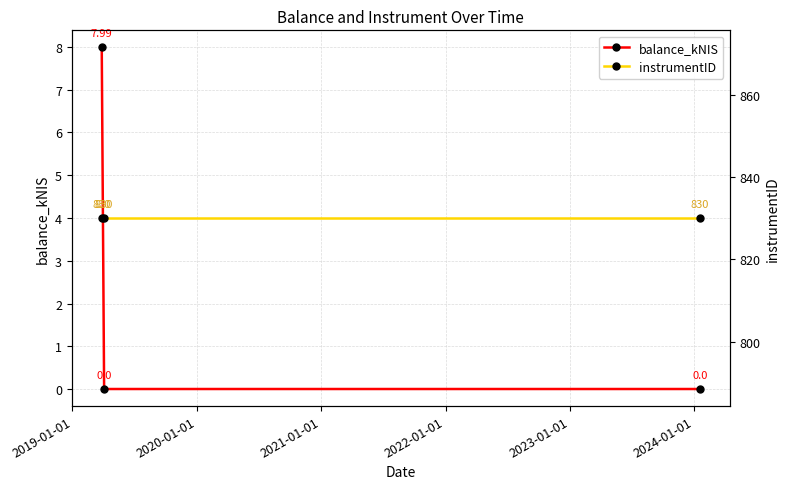

What are all the series names shown in the legend?

balance_kNIS, instrumentID